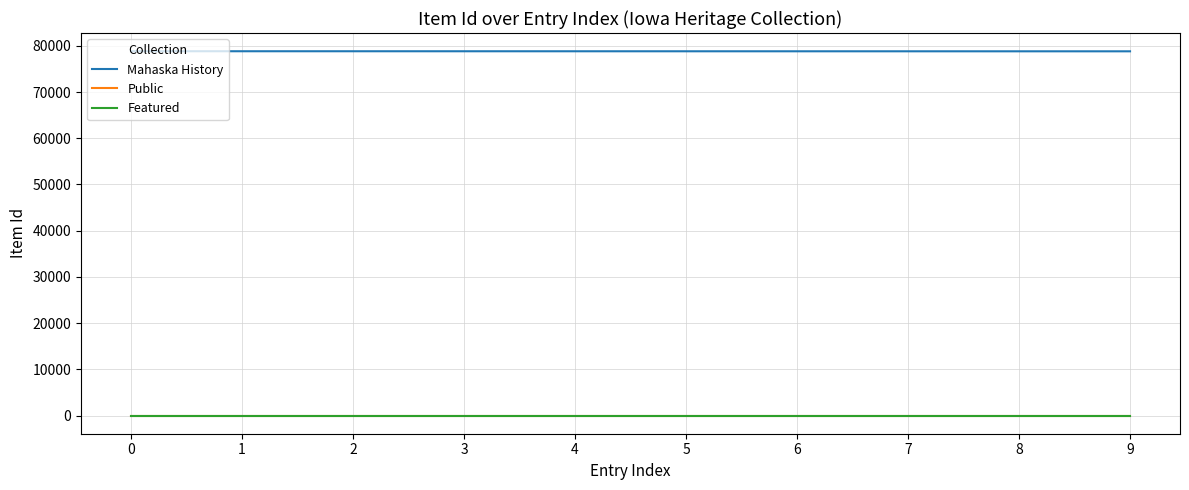

True or false: Mahaska History and Public intersect in this chart.

False